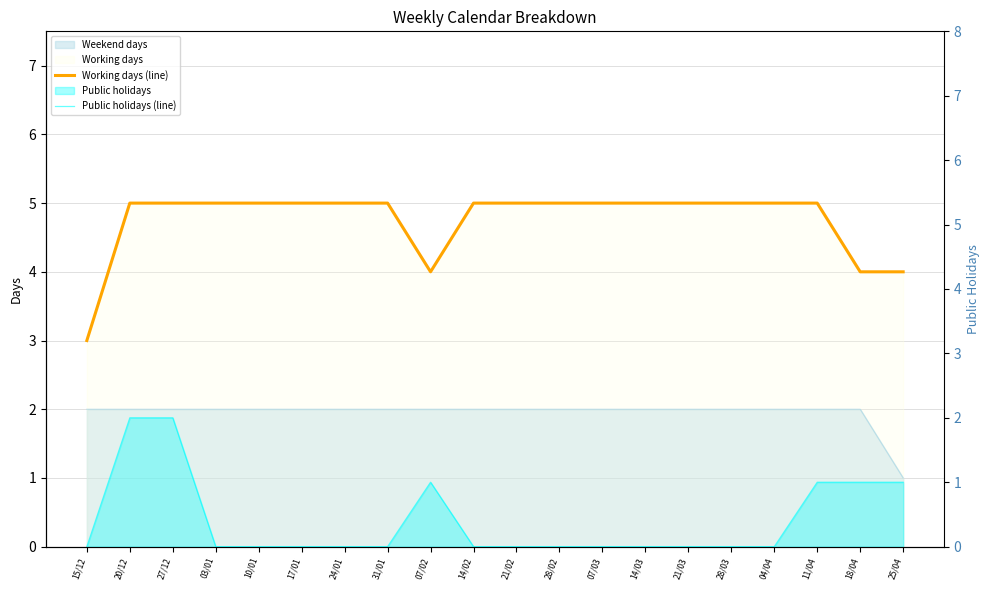

Reading right to left, list all the values displayed in this chart.

Working days (line): 25/04=4	18/04=4	11/04=5	04/04=5	28/03=5	21/03=5	14/03=5	07/03=5	28/02=5	21/02=5	14/02=5	07/02=4	31/01=5	24/01=5	17/01=5	10/01=5	03/01=5	27/12=5	20/12=5	15/12=3
Public holidays (line): 25/04=1	18/04=1	11/04=1	04/04=0	28/03=0	21/03=0	14/03=0	07/03=0	28/02=0	21/02=0	14/02=0	07/02=1	31/01=0	24/01=0	17/01=0	10/01=0	03/01=0	27/12=2	20/12=2	15/12=0